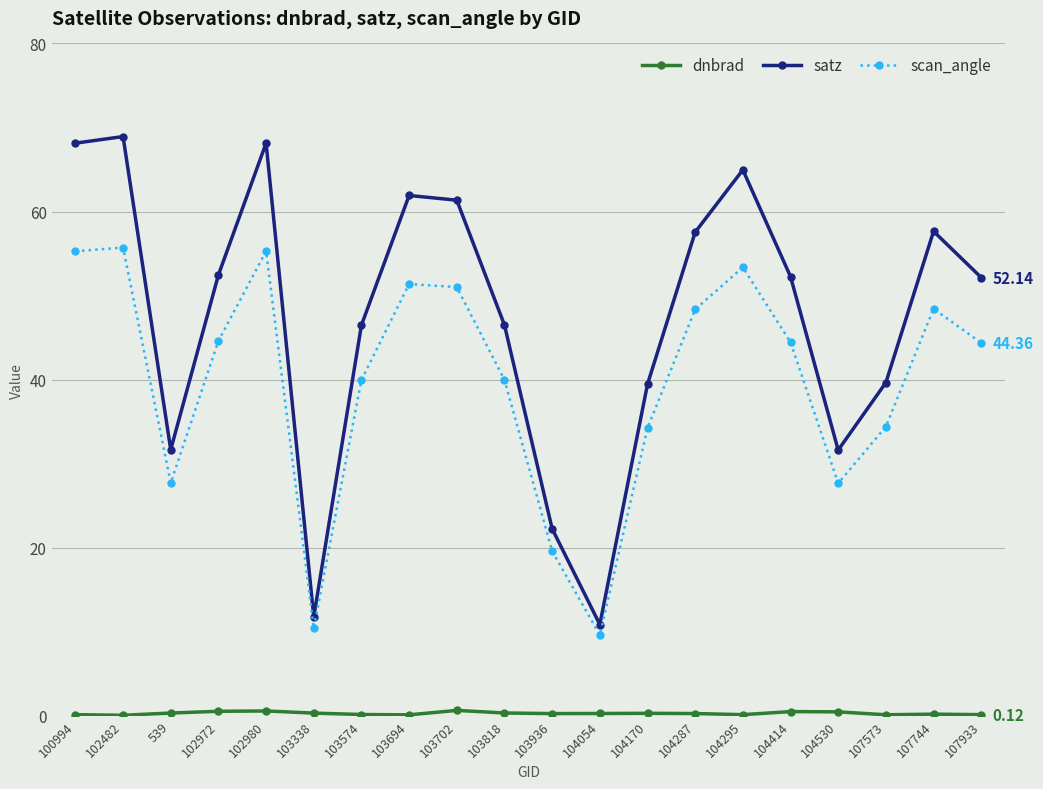

What is the average value of the scan_angle series?

39.8